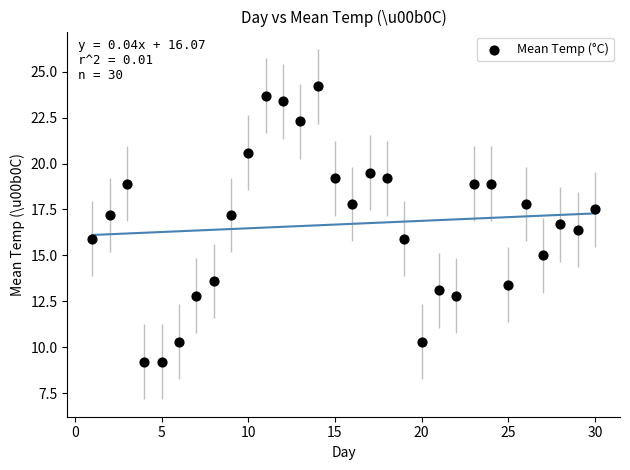

What is the range of X values (max minus min)?

29.0